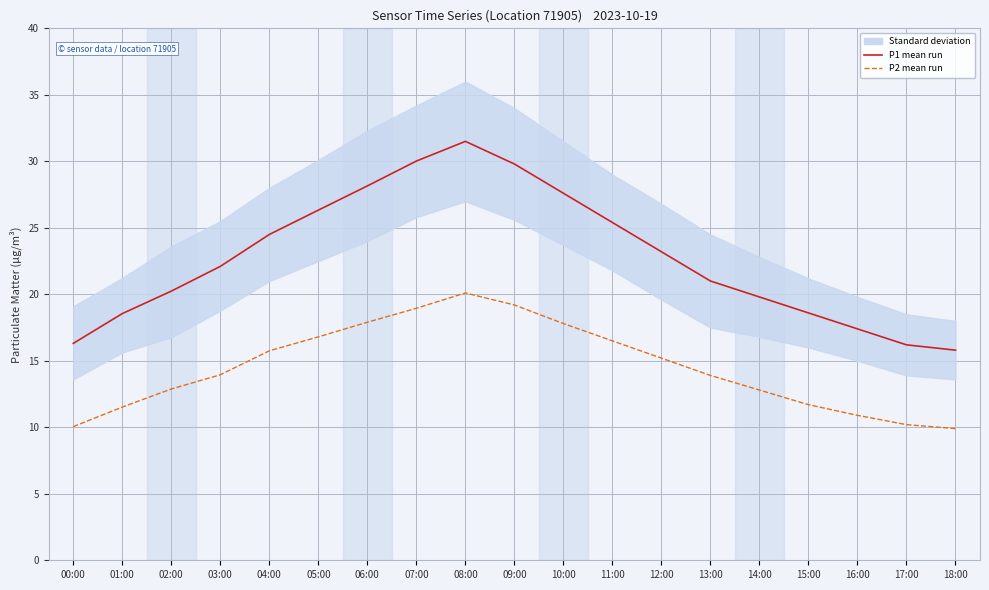

True or false: P2 mean run has a value of 7.4 at 03:00.

False